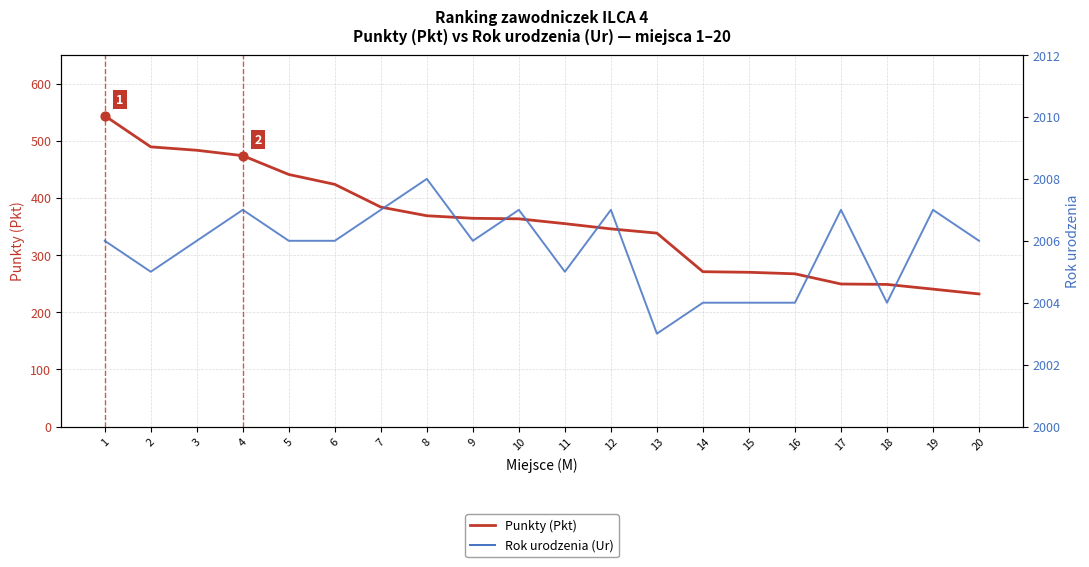

Is the value of Punkty (Pkt) at 5 greater than the value of Rok urodzenia (Ur) at 16?

No